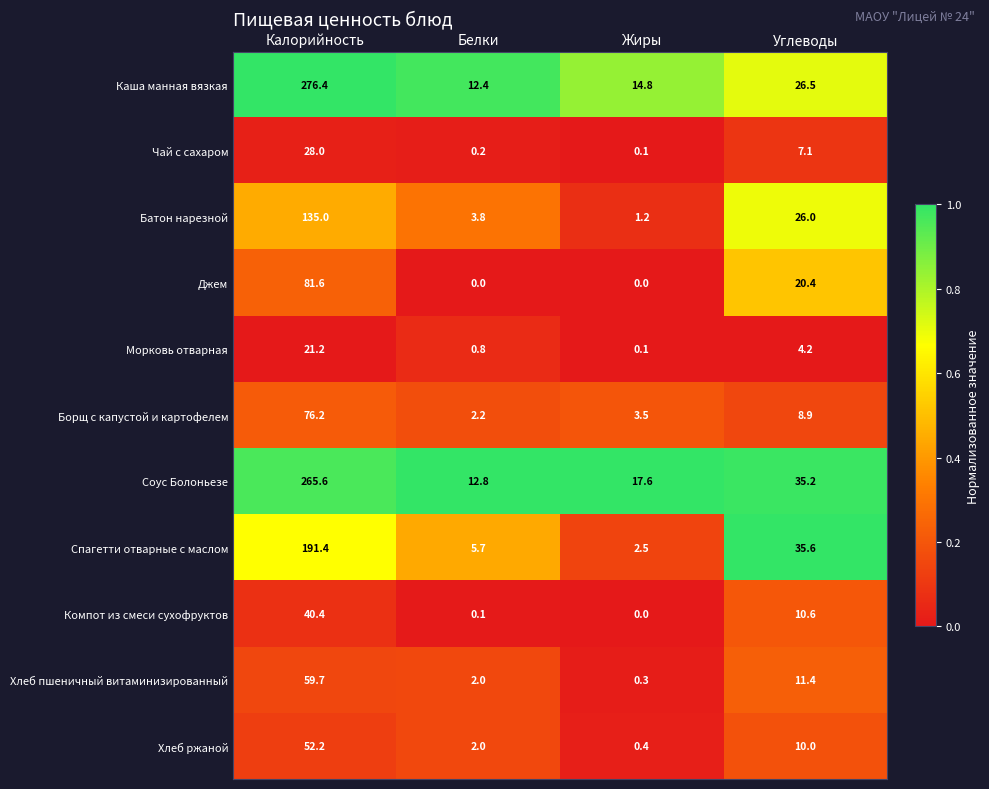

Which series has the widest spread of values?

Каша манная вязкая